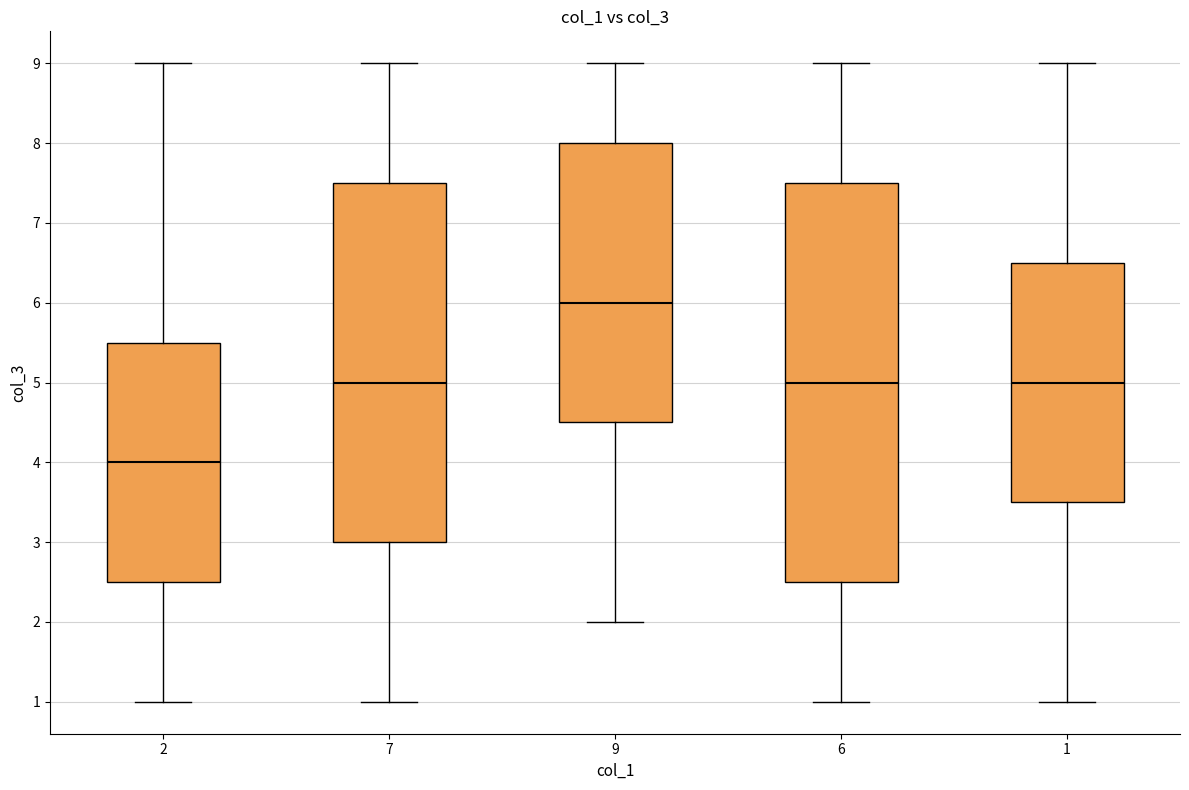

Reading left to right, transcribe this box plot: for each box, give where its median line is, the range the box spans, and where its two whiskers end, as read against the y-axis. The values are not printed on the chart, so give them approximately, as read against the axis.

2: median 4.0, box 2.5 to 5.5, whiskers 1.0 to 9.0
7: median 5.0, box 3.0 to 7.5, whiskers 1.0 to 9.0
9: median 6.0, box 4.5 to 8.0, whiskers 2.0 to 9.0
6: median 5.0, box 2.5 to 7.5, whiskers 1.0 to 9.0
1: median 5.0, box 3.5 to 6.5, whiskers 1.0 to 9.0